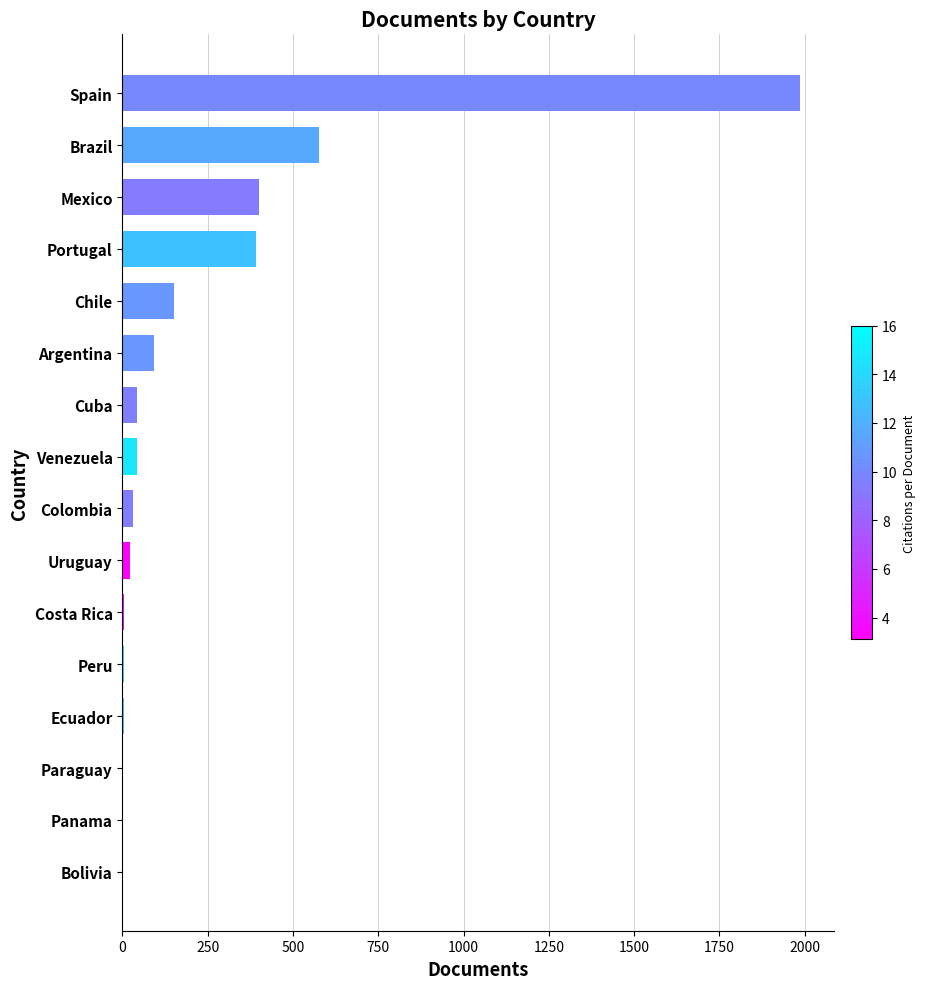

Between Bolivia and Portugal, which is larger?

Portugal